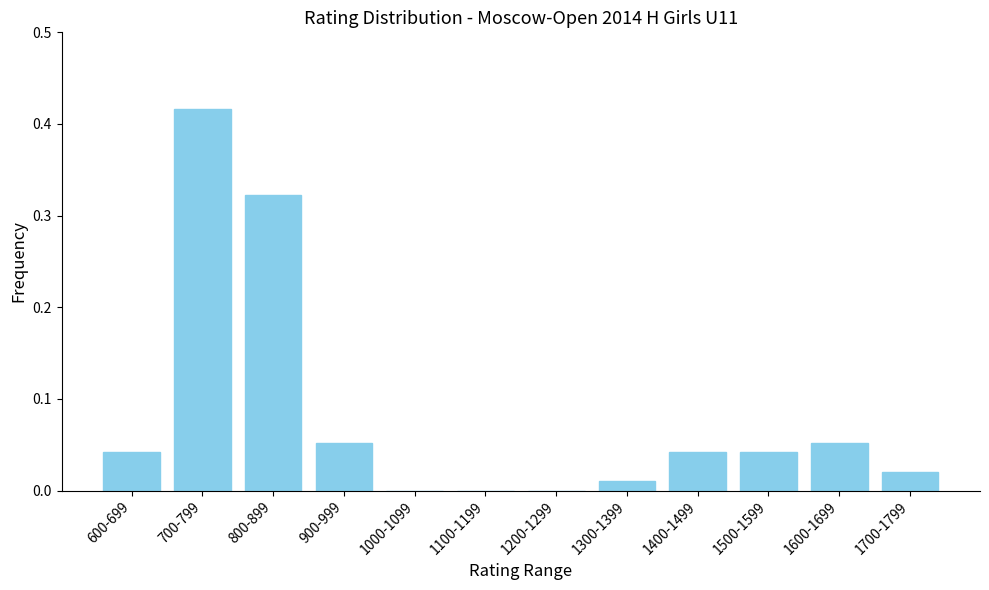

Is it true that the value at 1000-1099 is 0.0?

True